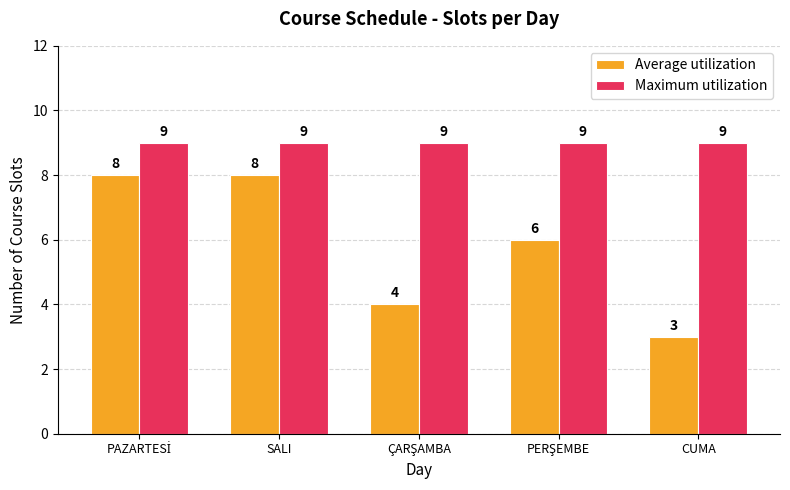

Which series has the largest total across all categories?

Maximum utilization